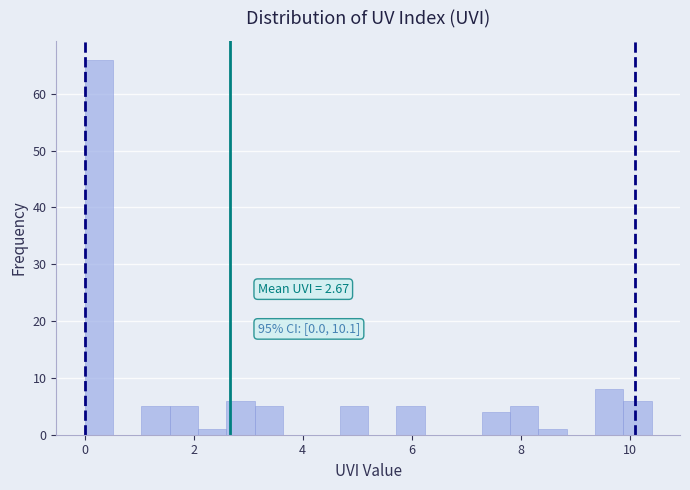

Read against the x-axis, roughly where is the centre of the tallest bar?

0.2